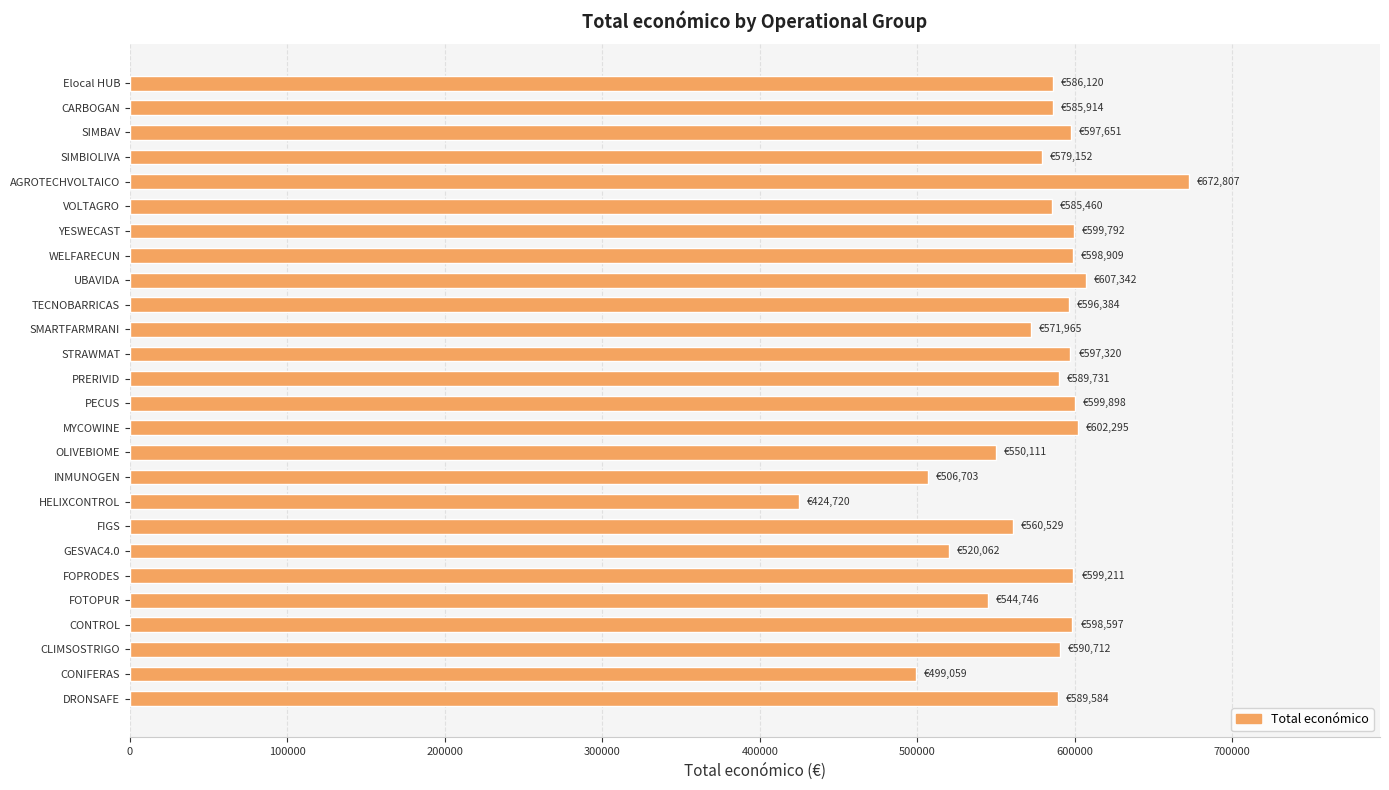

What is the difference between the second highest and minimum values?

182622